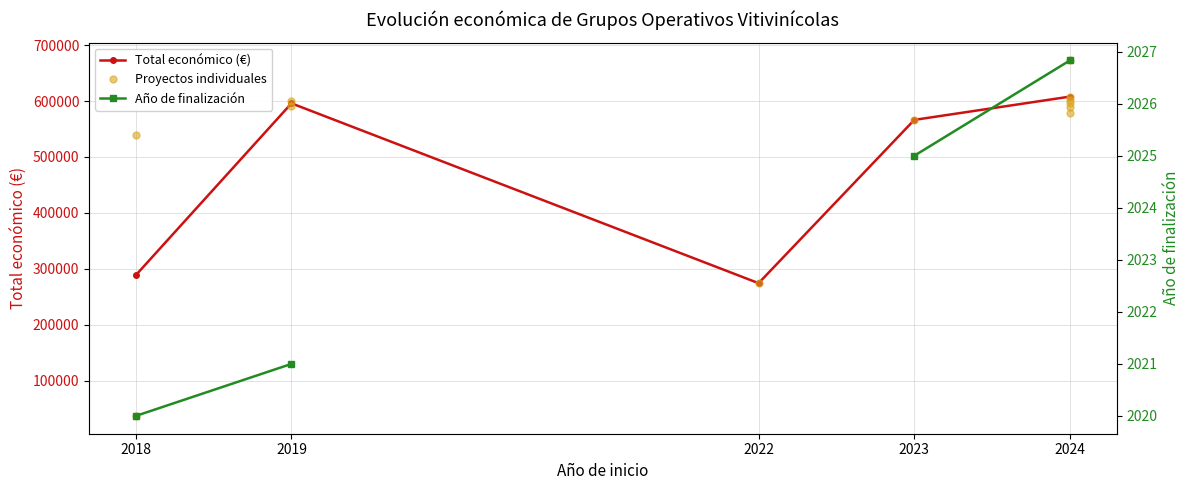

Which label corresponds to the smallest value in the chart?

2018